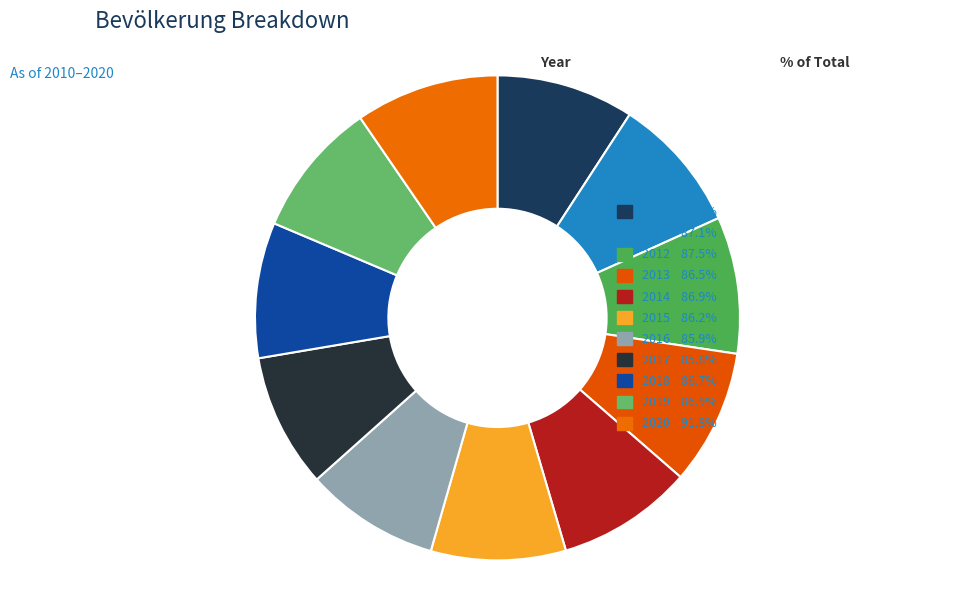

What is the smallest slice in the pie chart?

2017